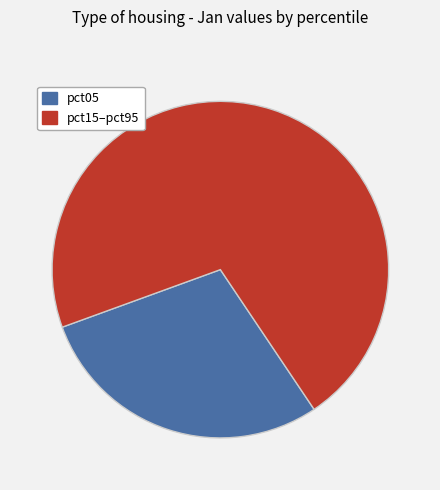

Does any single category account for the majority?

Yes